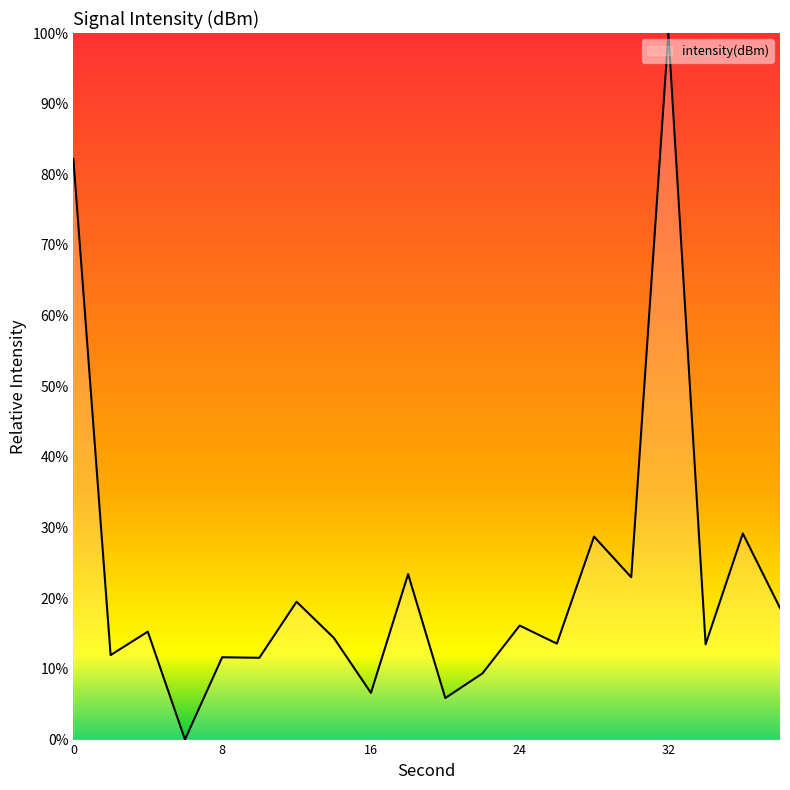

True or false: the data has more than 1 interior local peaks.

True